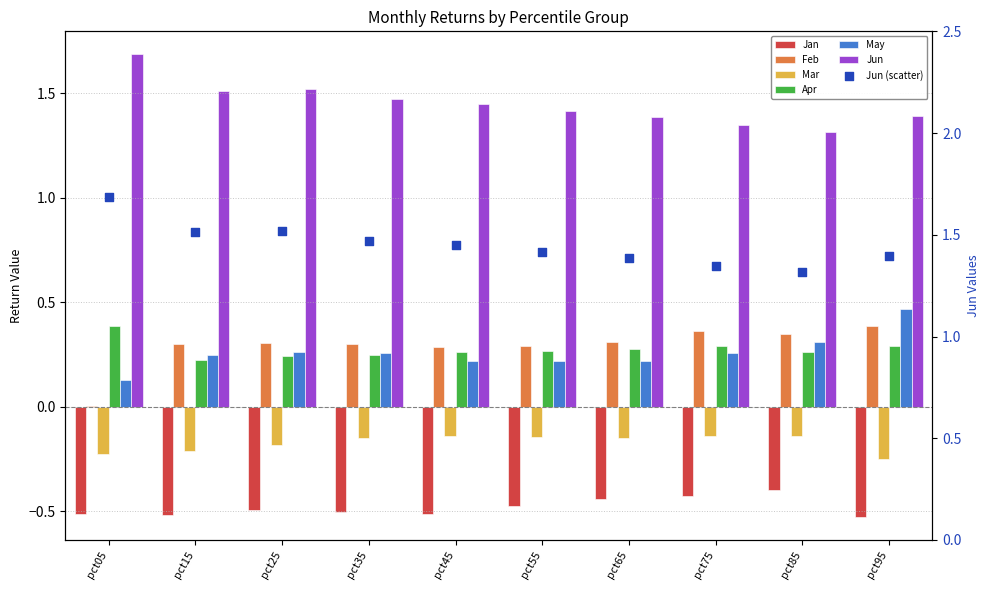

Which series has the largest total across all categories?

Jun